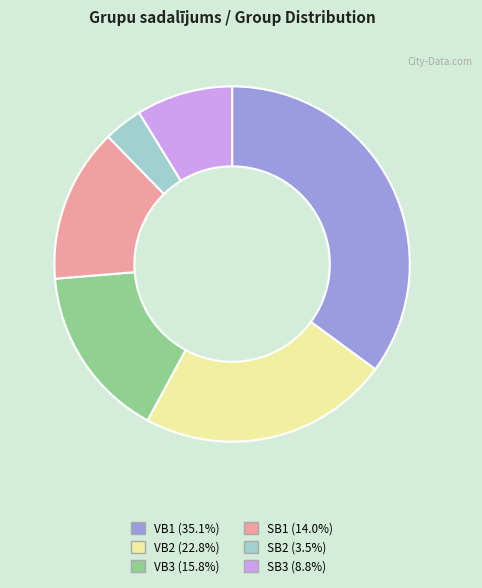

What is the ratio of the value at VB3 to the value at SB3?

1.8